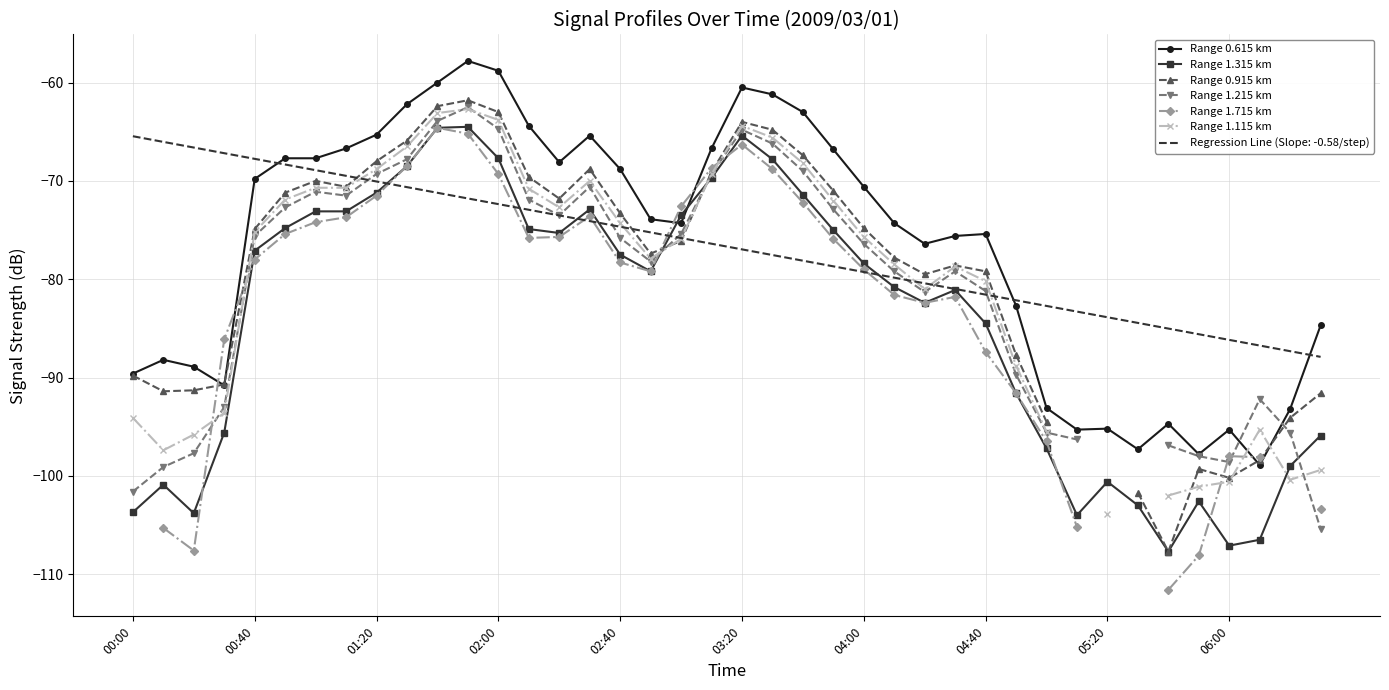

Does the chart have visible grid lines?

Yes